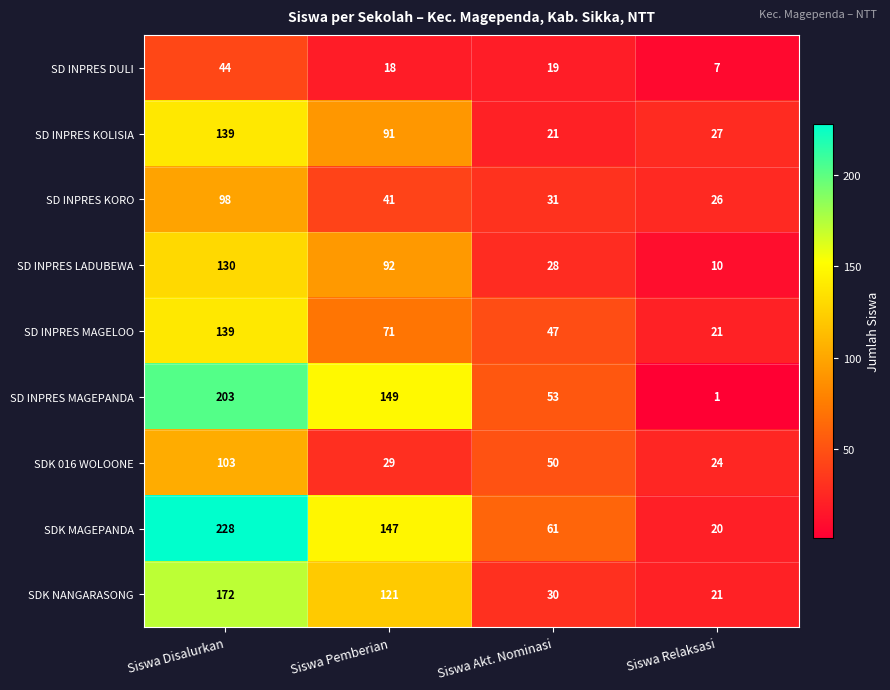

At which label does SD INPRES DULI first exceed 19?

Siswa Disalurkan